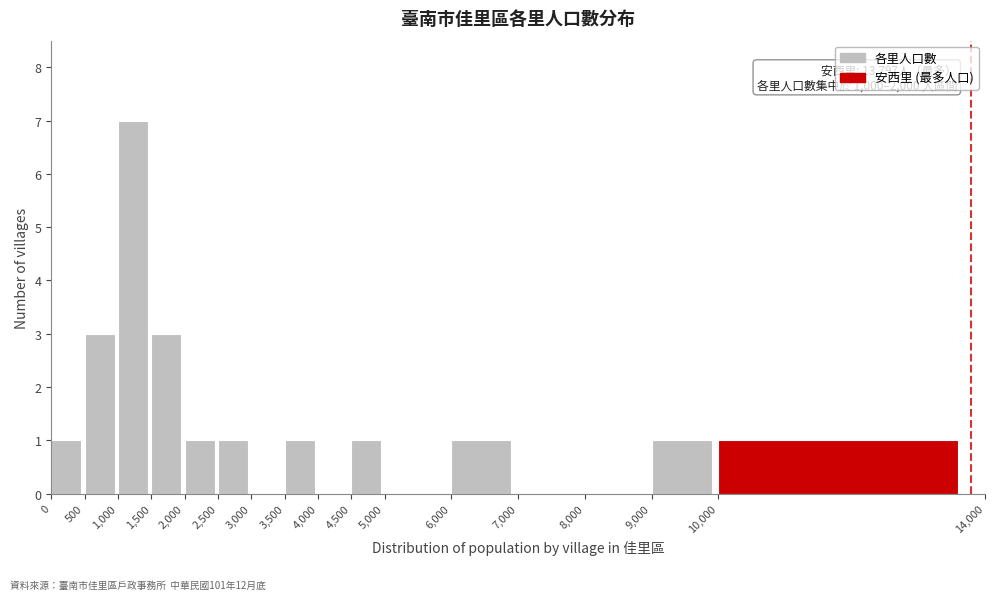

Over which range of the x-axis is the bar tallest?

1,000 to 1,500